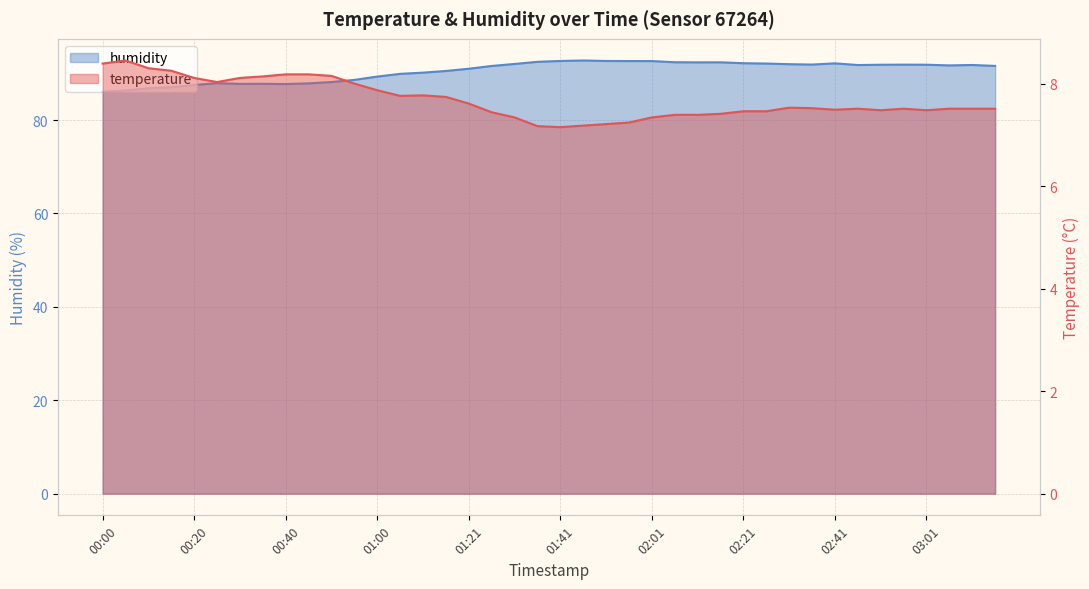

What is the label of the 11th point from the left?

00:50